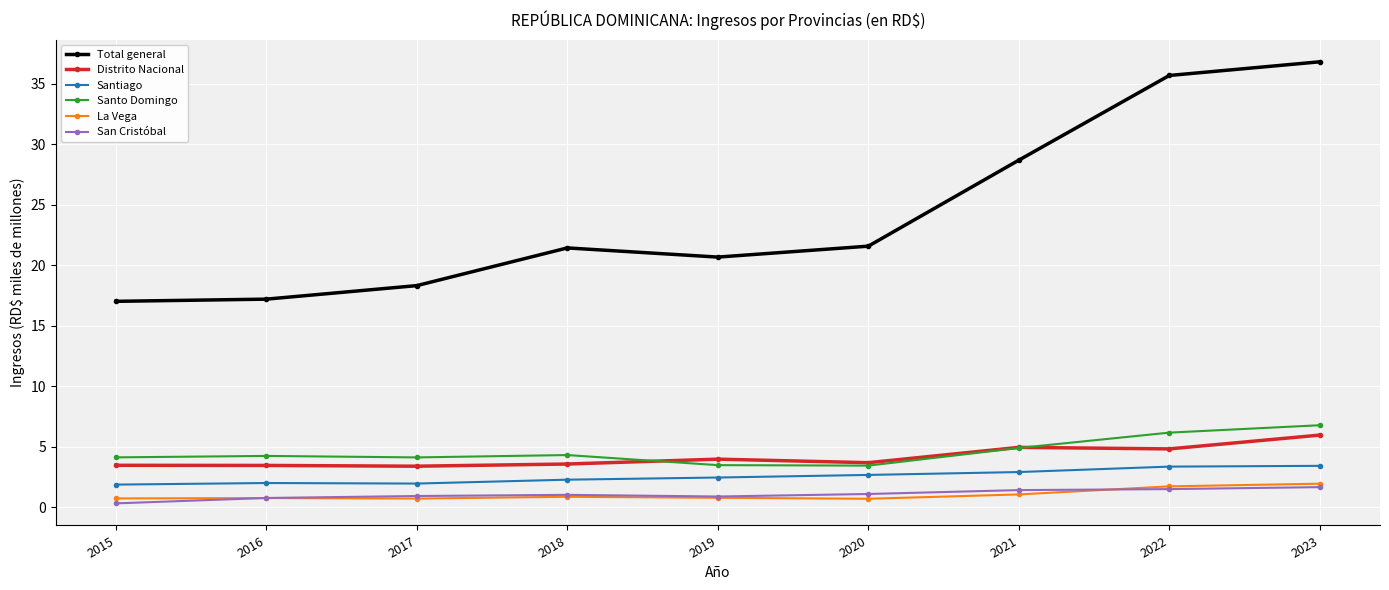

True or false: Total general has more than 1 interior local peaks.

False